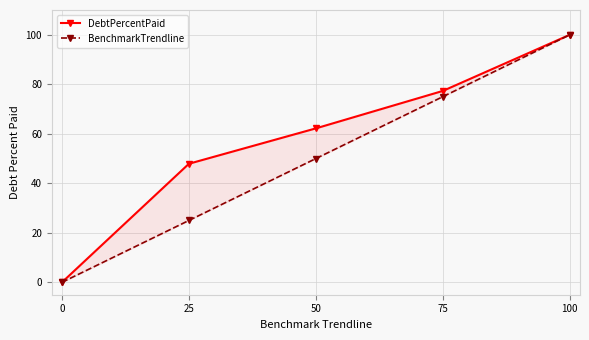

Between 25 and 50, which series saw the biggest shift?

BenchmarkTrendline